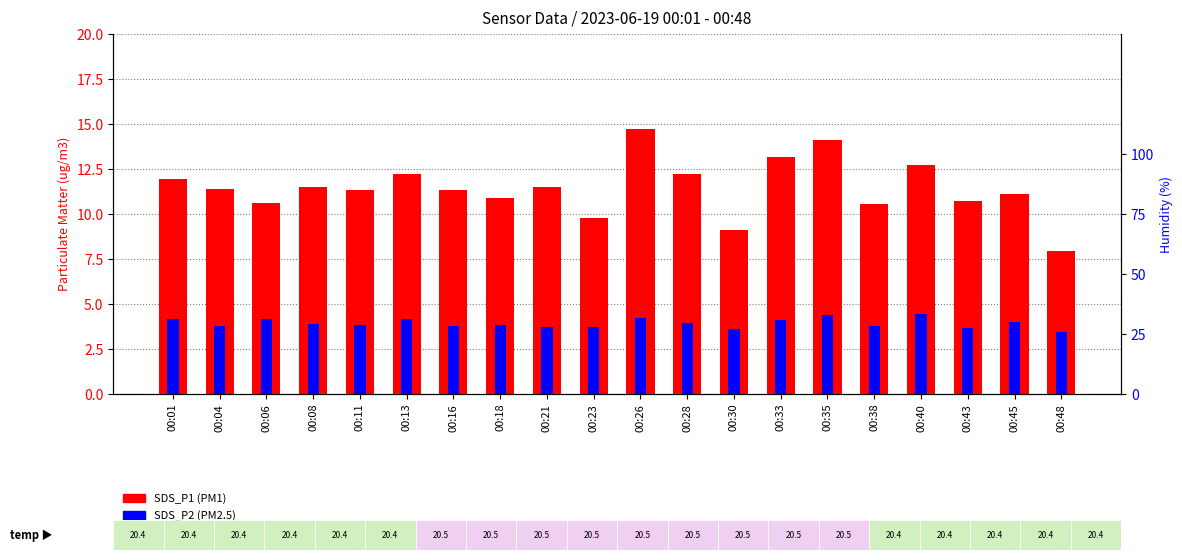

Reading left to right, list all the values displayed in this chart.

SDS_P1 (PM1): 11.9	11.4	10.6	11.5	11.3	12.2	11.3	10.9	11.5	9.8	14.7	12.2	9.1	13.2	14.1	10.6	12.7	10.7	11.1	8.0
SDS_P2 (PM2.5): 4.2	3.8	4.2	3.9	3.9	4.2	3.8	3.8	3.8	3.7	4.2	4.0	3.6	4.1	4.4	3.8	4.5	3.7	4.0	3.4